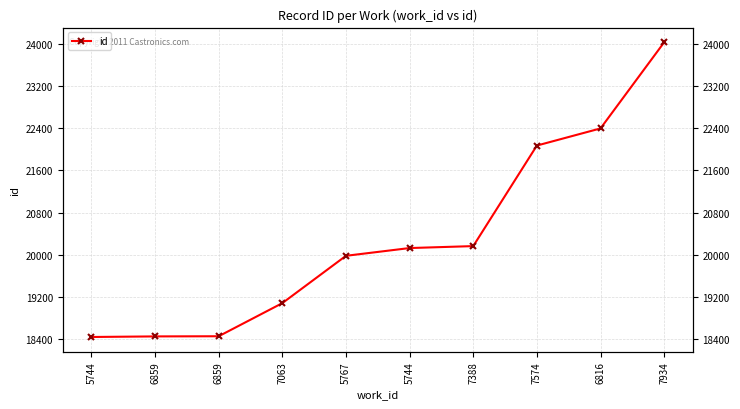

What is the ratio of the value at 7934 to the value at 5767?

1.2